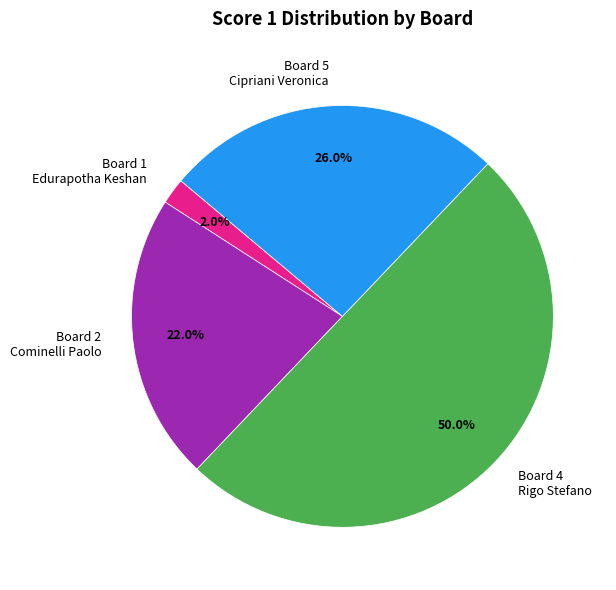

How much of the chart is everything except Board 1 Edurapotha Keshan?

98.0%